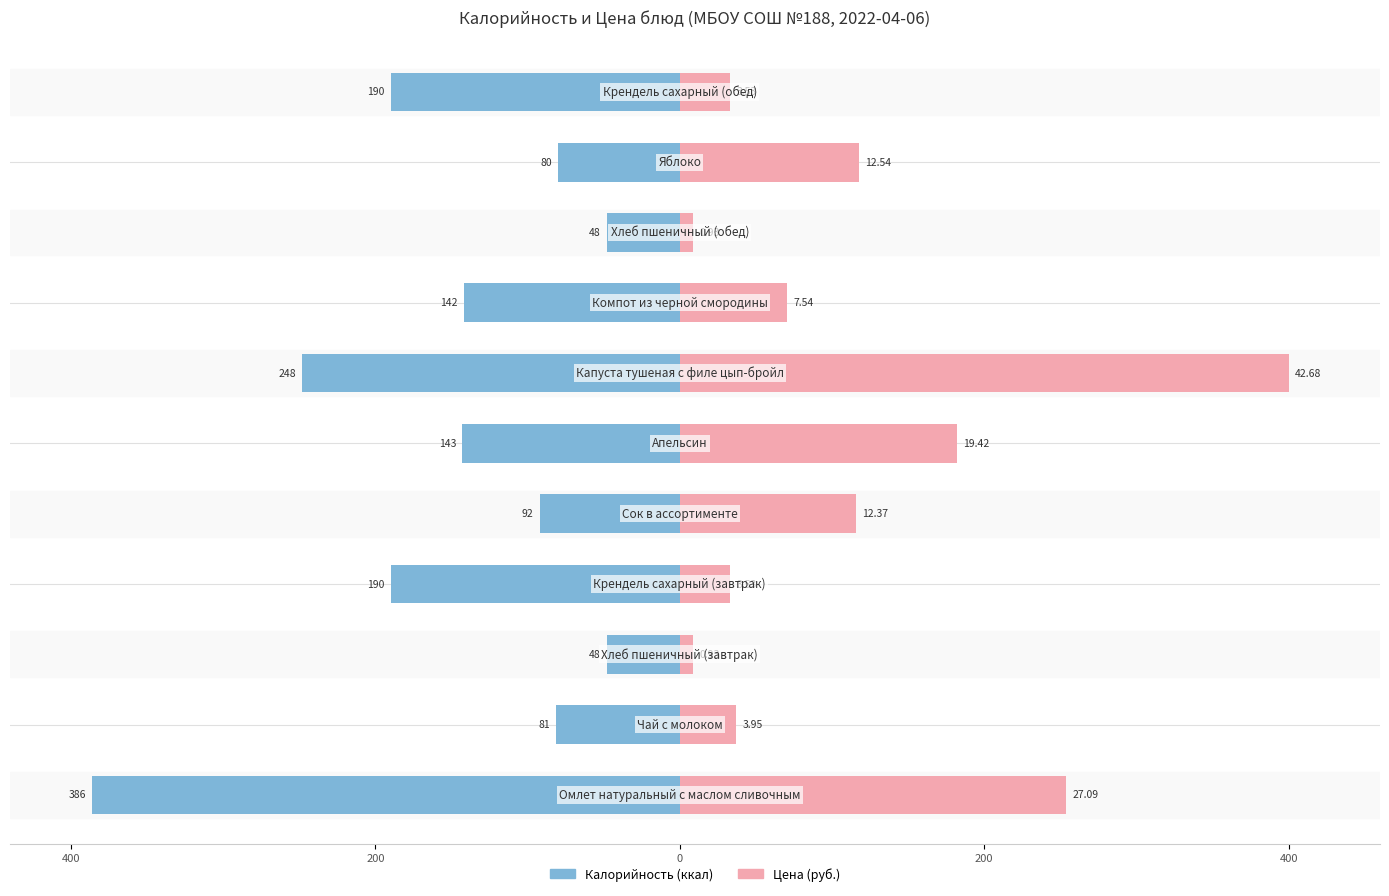

What are all the series names shown in the legend?

Калорийность, Цена (руб.)